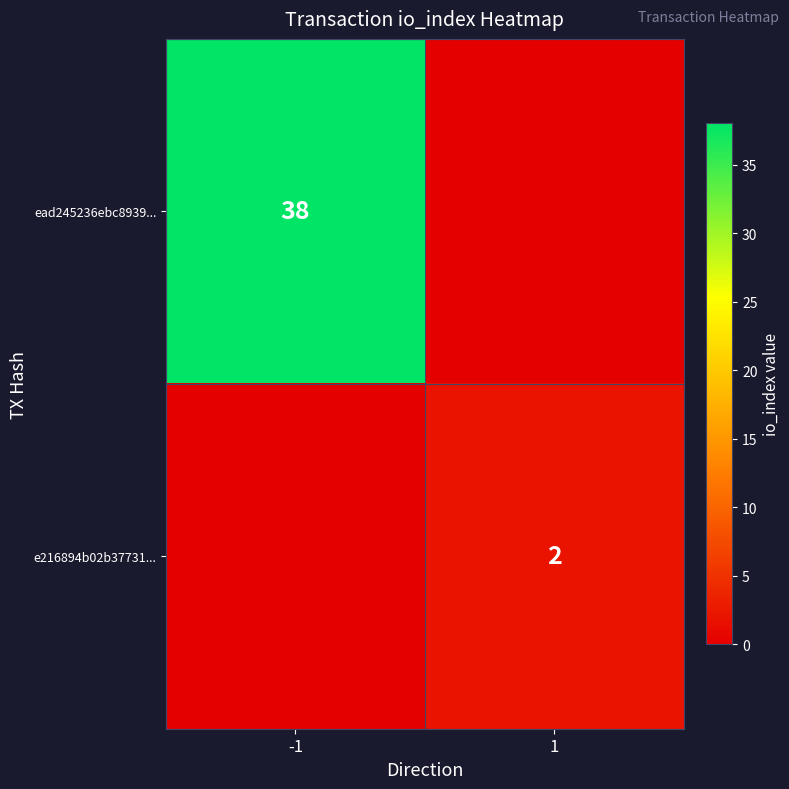

At how many categories does at least one series exceed 17?

1